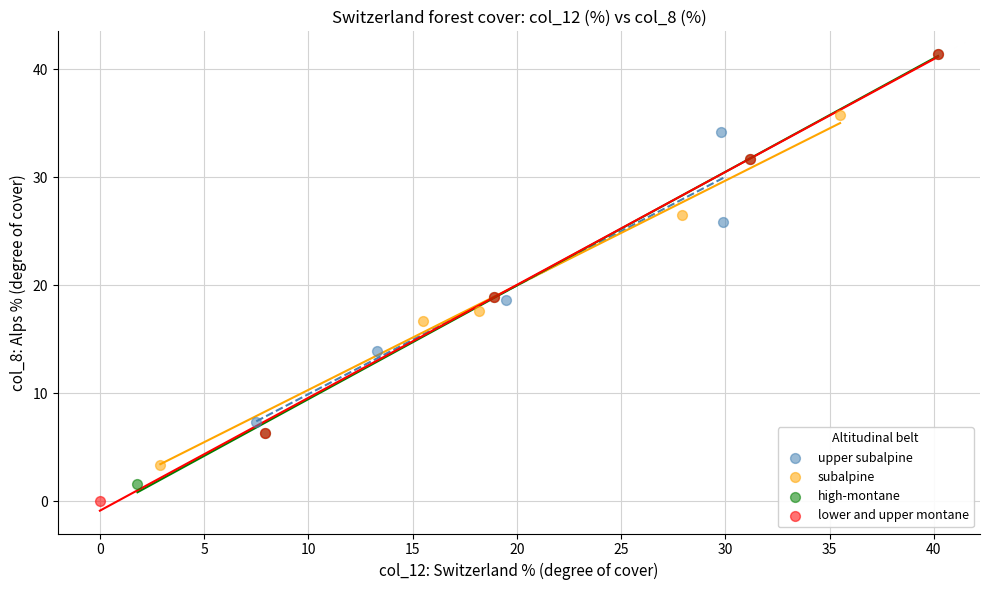

Which series contains the lowest Y value?

lower and upper montane